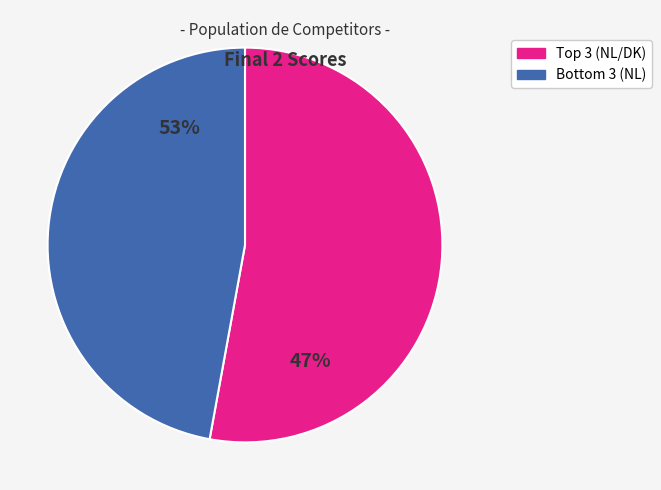

True or false: Blacksmed (DK) accounts for 27% of the total.

False